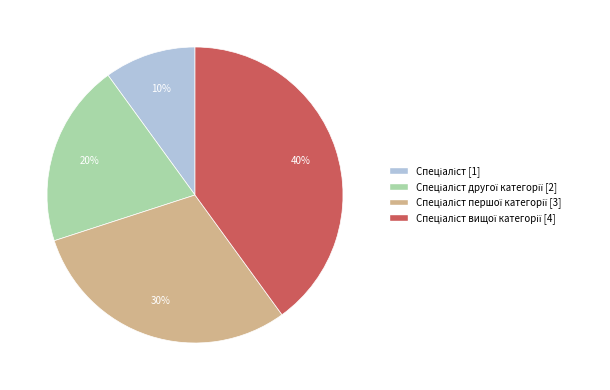

To the nearest percent, what is the difference between the largest and smallest slice percentages?

30%